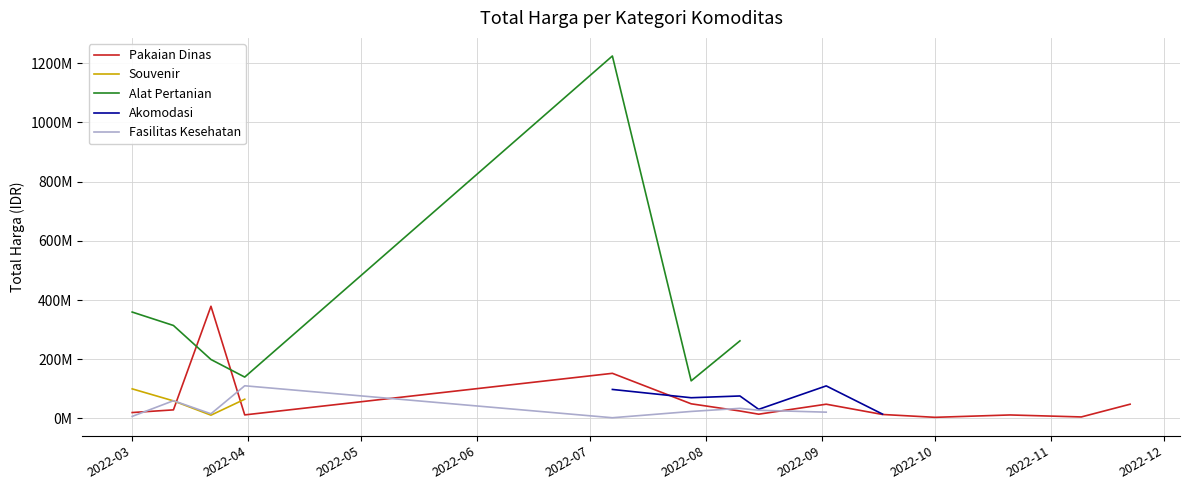

True or false: Souvenir and Pakaian Dinas intersect in this chart.

True